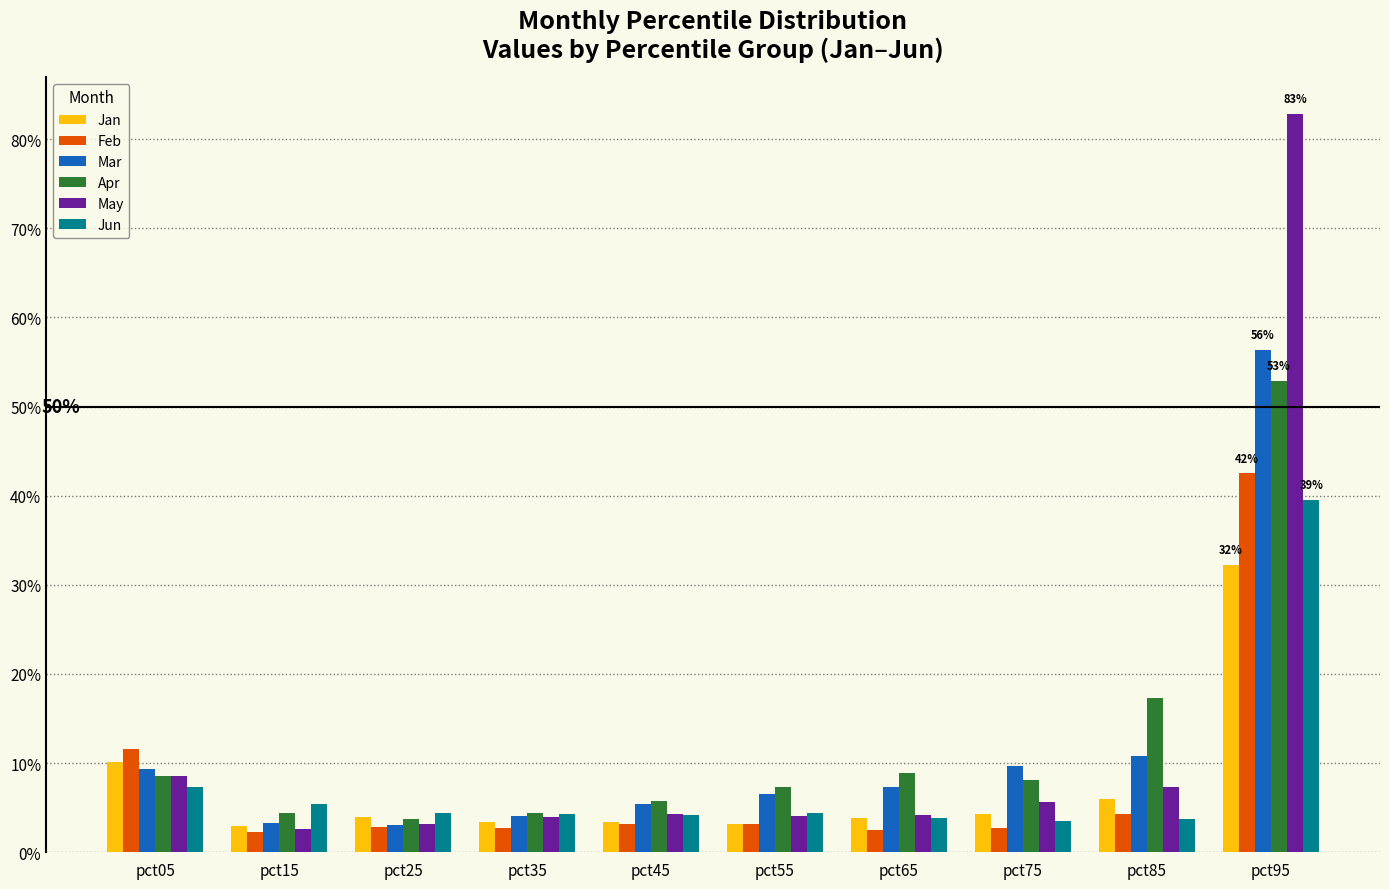

Are the bars grouped side by side (vs. stacked)?

Yes